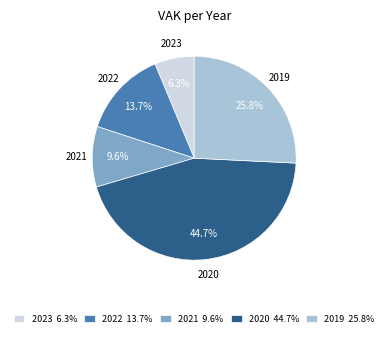

Which has a higher value, 2019 or 2021?

2019